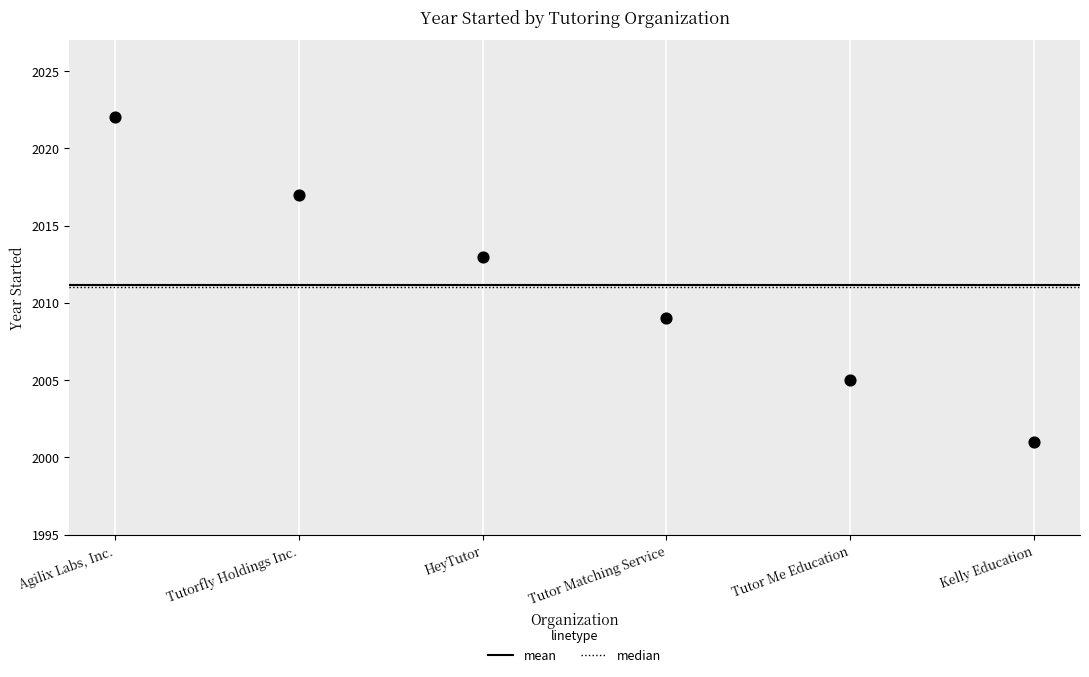

What is the range of Y values (max minus min)?

21